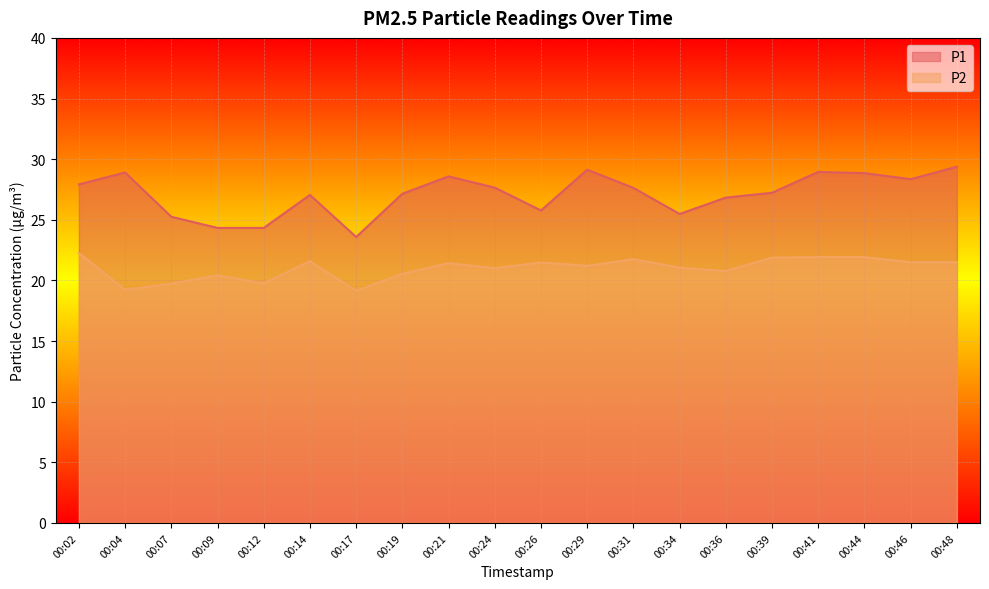

The value of P2 at 00:09 is 9.8. True or false?

False